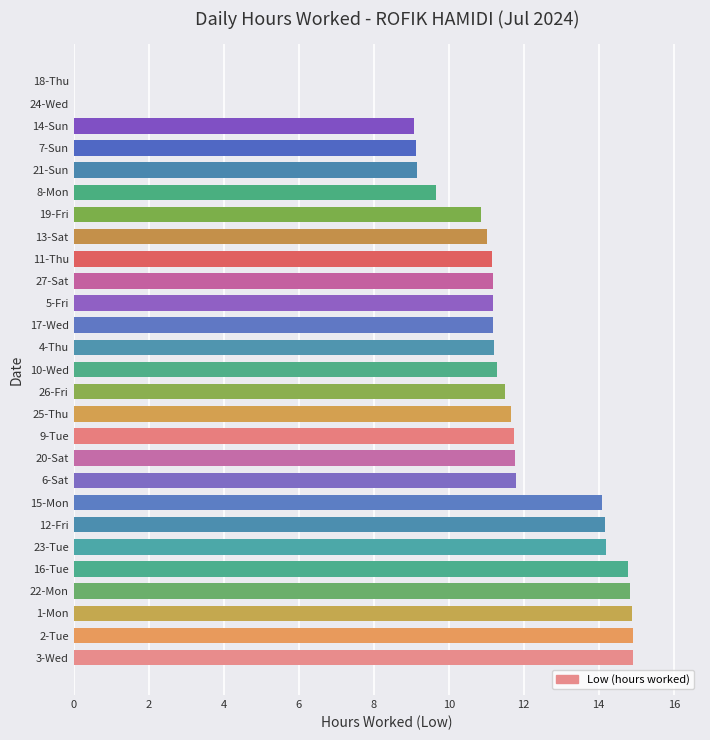

What is the sum of all values?

301.3